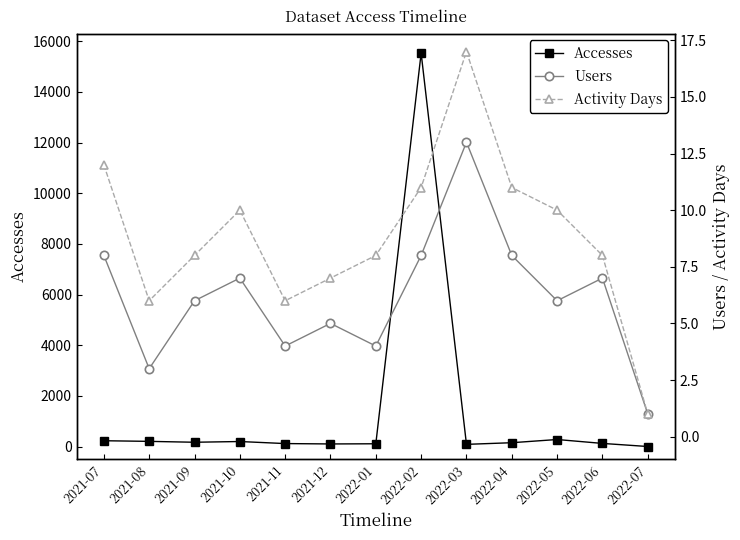

Rank the series by their maximum value, from lowest to highest.

Users, Activity Days, Accesses